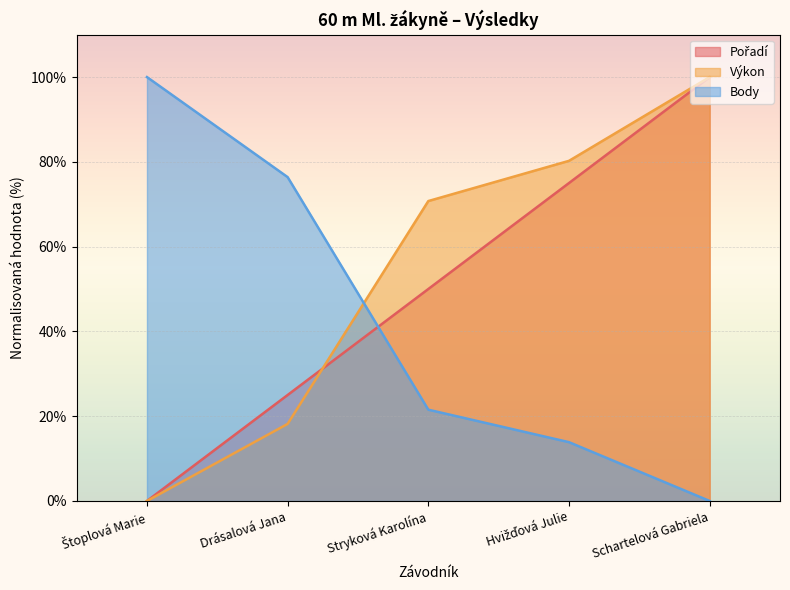

Where is Pořadí nearest to the value 50?

Stryková Karolína